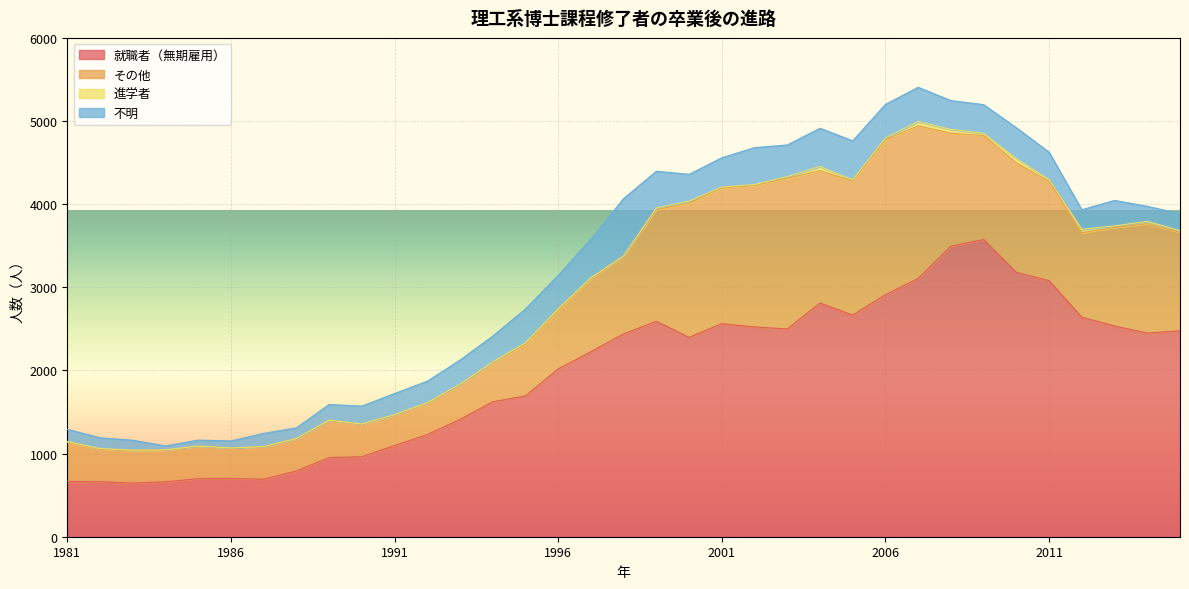

Which series has the largest total across all categories?

就職者（無期雇用）